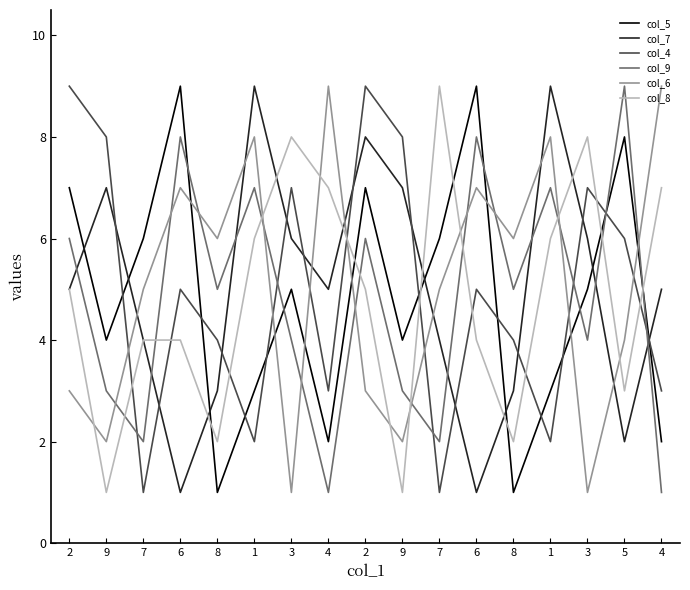

At which category does col_5 reach its first local peak?

6